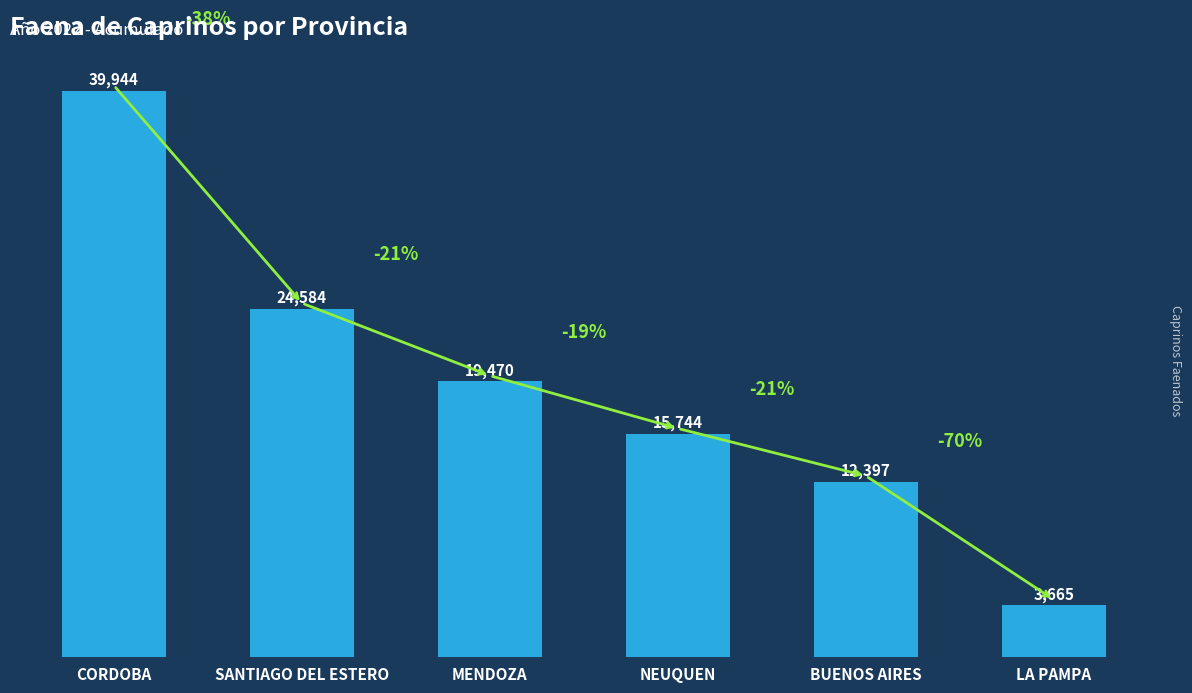

Which has a higher value, MENDOZA or SANTIAGO DEL ESTERO?

SANTIAGO DEL ESTERO